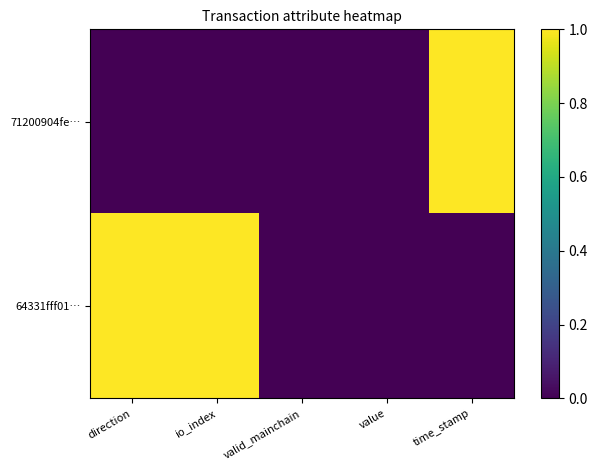

Reading left to right, transcribe all the data shown in this chart.

71200904fe…: direction=0	io_index=0	valid_mainchain=0	value=0	time_stamp=1
64331fff01…: direction=1	io_index=1	valid_mainchain=0	value=0	time_stamp=0